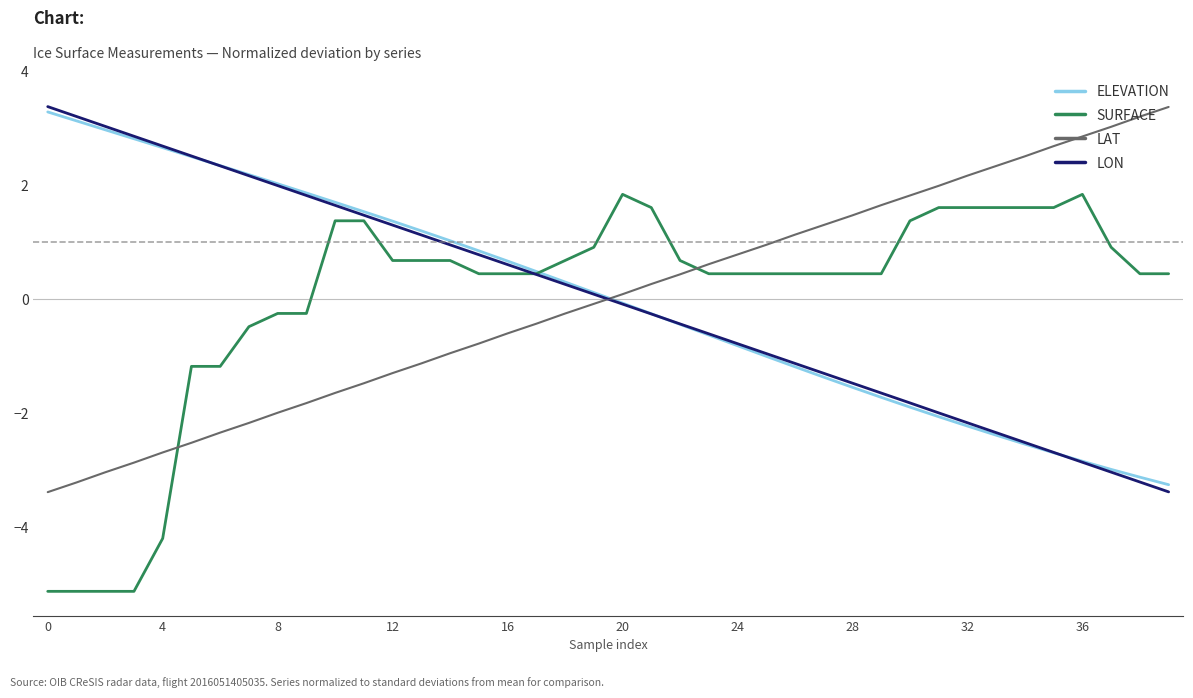

What is the minimum value shown in the chart?

-5.1